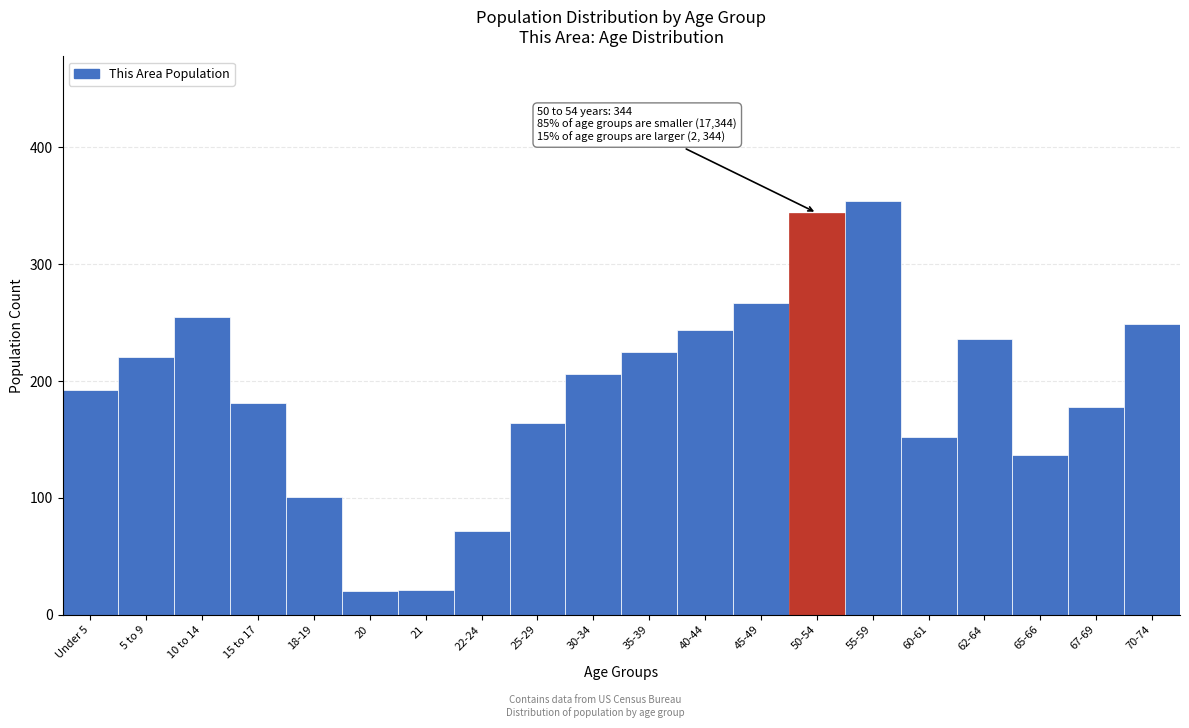

What is the greatest value displayed?

354